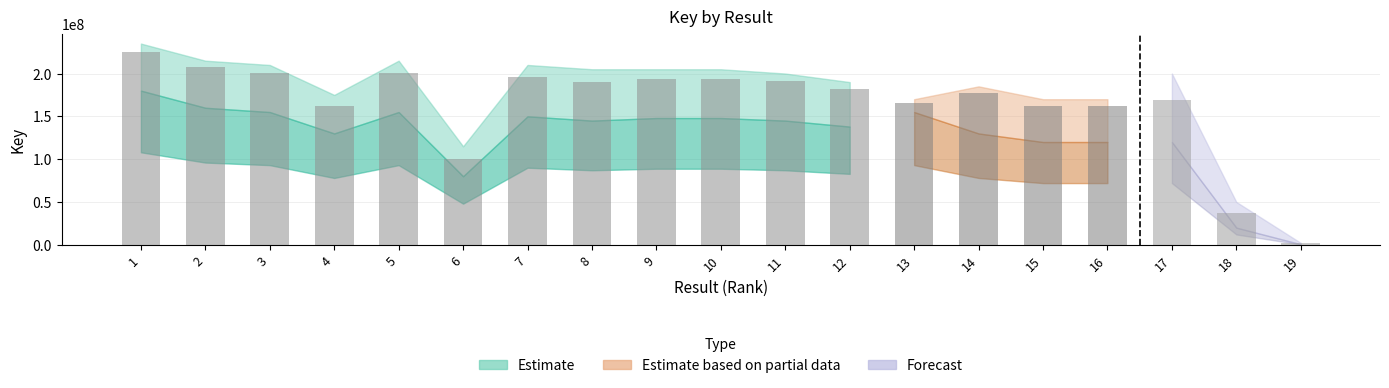

Are the bars horizontal?

No